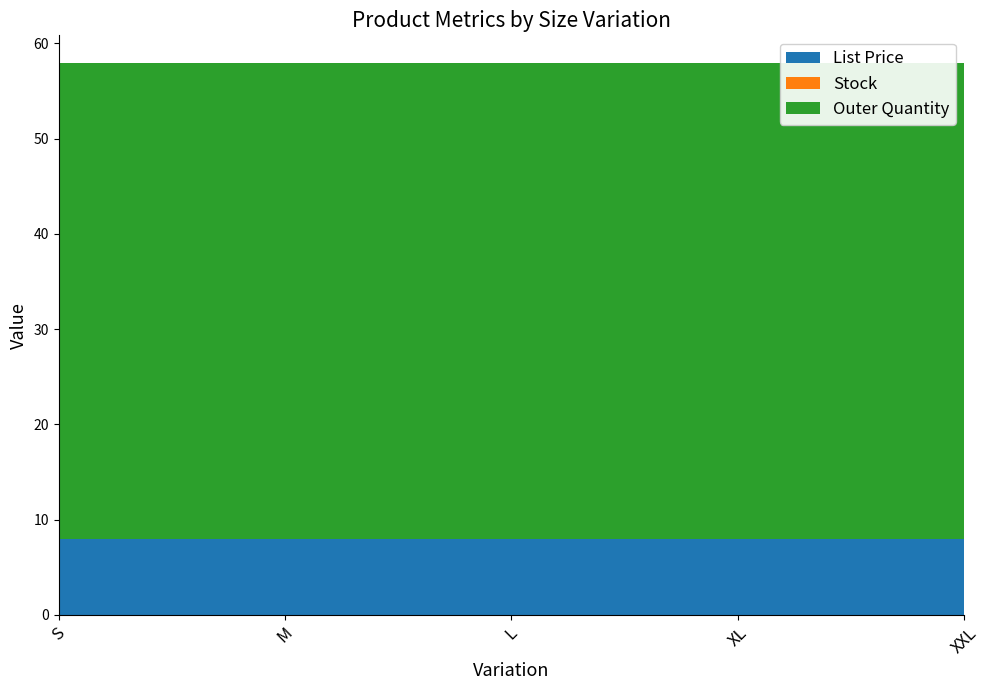

Reading left to right, transcribe all the data shown in this chart.

List Price: S=8.0	M=8.0	L=8.0	XL=8.0	XXL=8.0
Stock: S=0.0	M=0.0	L=0.0	XL=0.0	XXL=0.0
Outer Quantity: S=50.0	M=50.0	L=50.0	XL=50.0	XXL=50.0